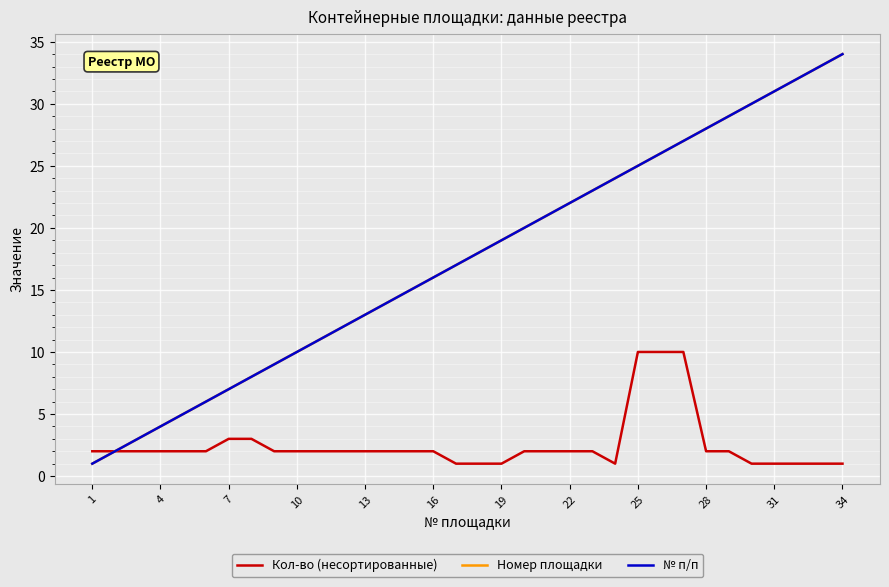

Does the chart have visible grid lines?

Yes